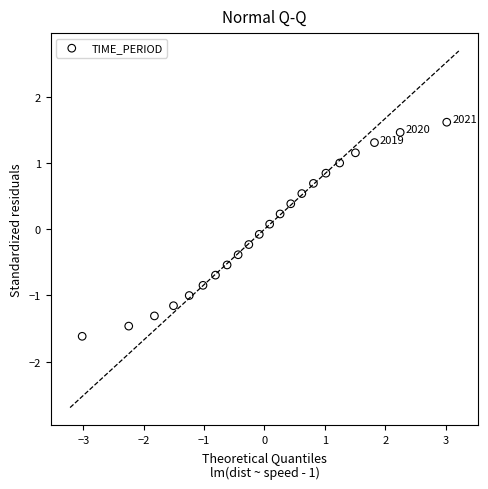

What is the range of X values (max minus min)?

6.0